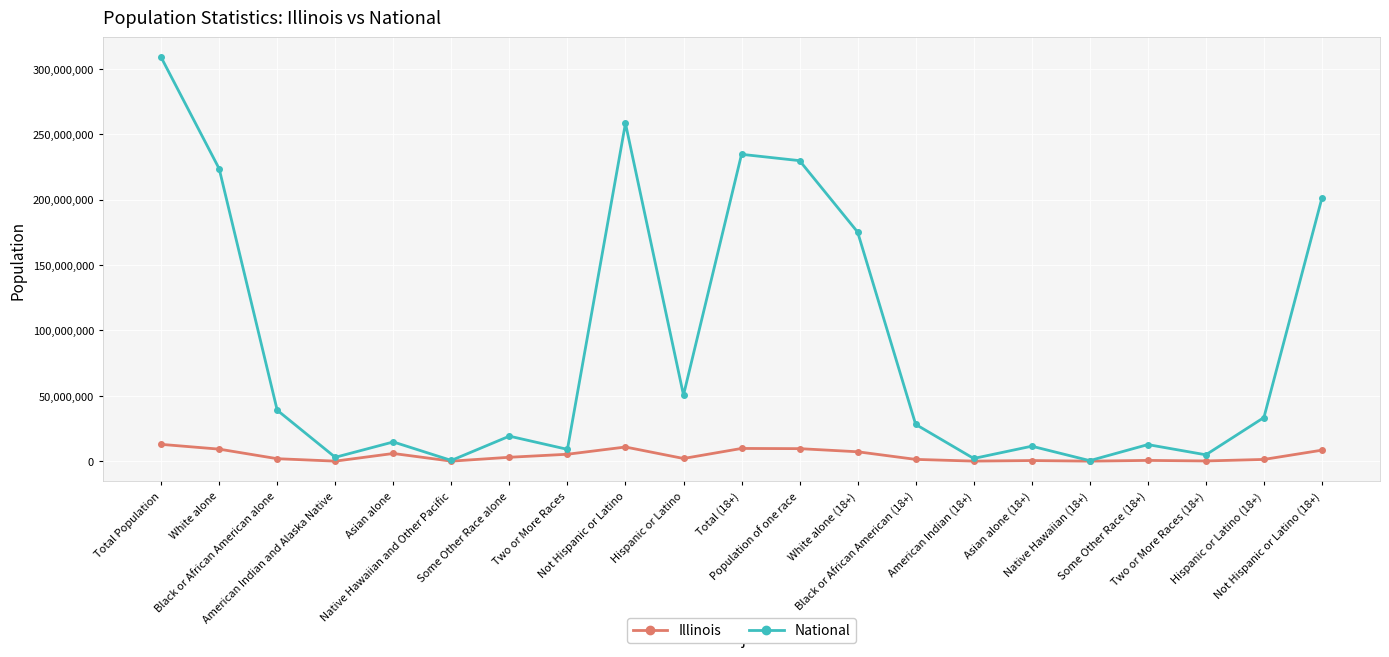

How many lines are shown in the chart?

2